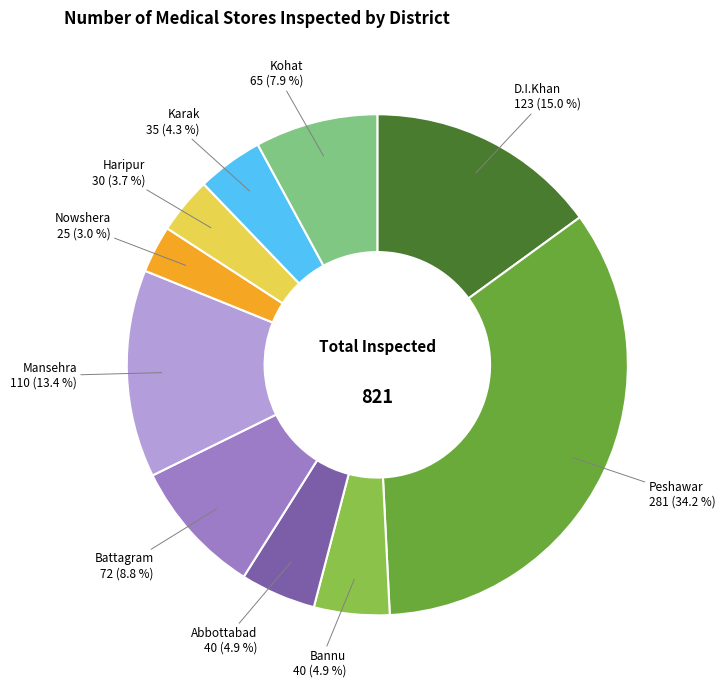

Is there a majority slice in this chart?

No